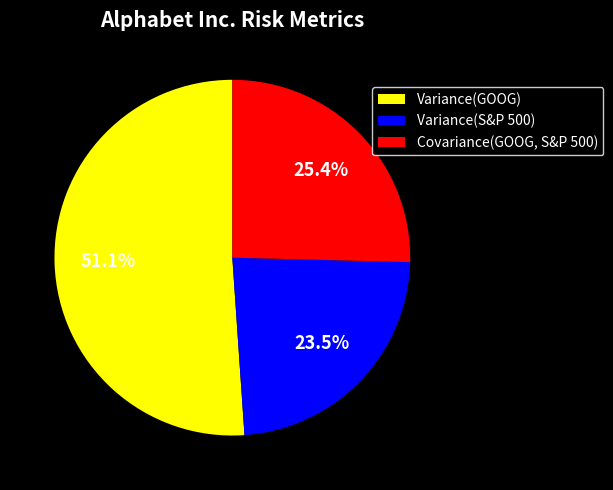

The Variance(GOOG) slice represents 60% of the pie. True or false?

False